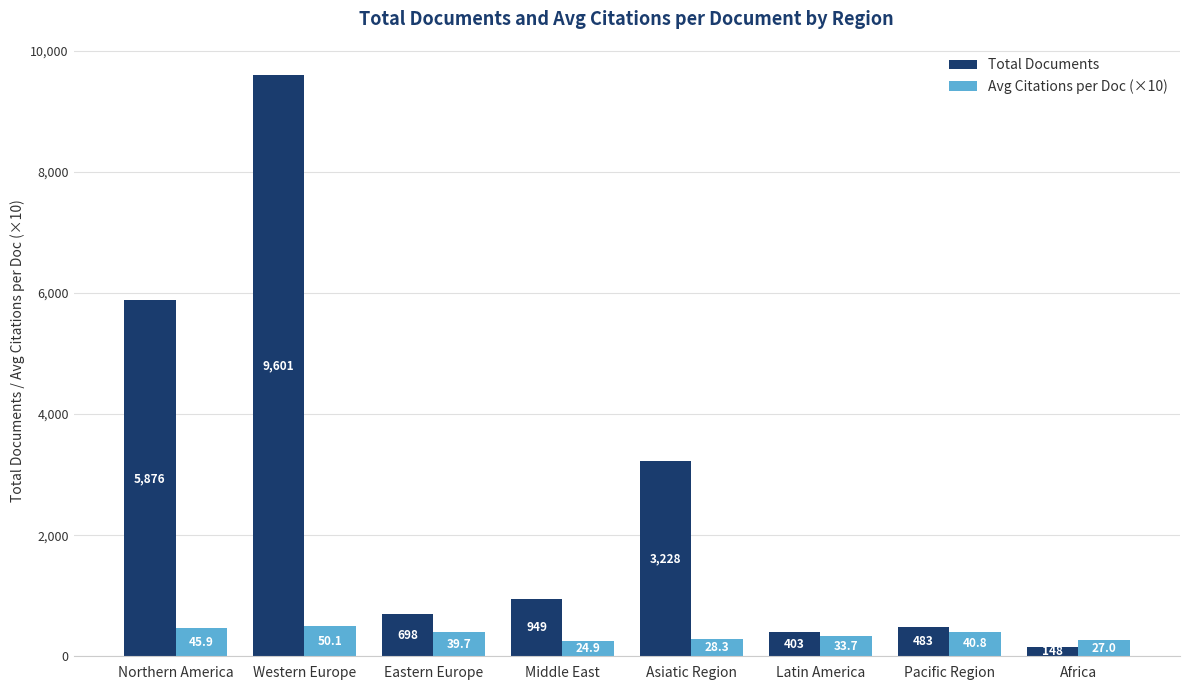

What is the sum of the Total Documents values at Africa and Eastern Europe?

846